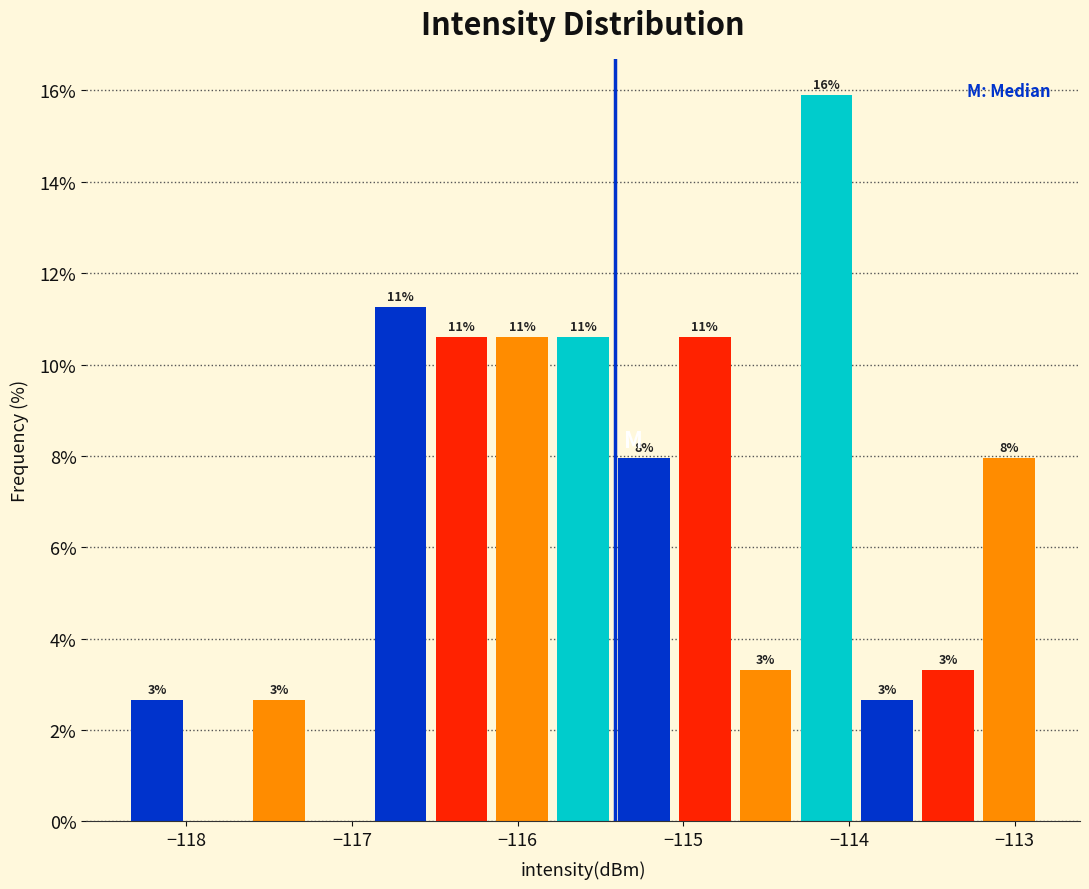

Around what value on the x-axis is the tallest bar? Give the approximate position of its centre, as read against the axis.

-114.1